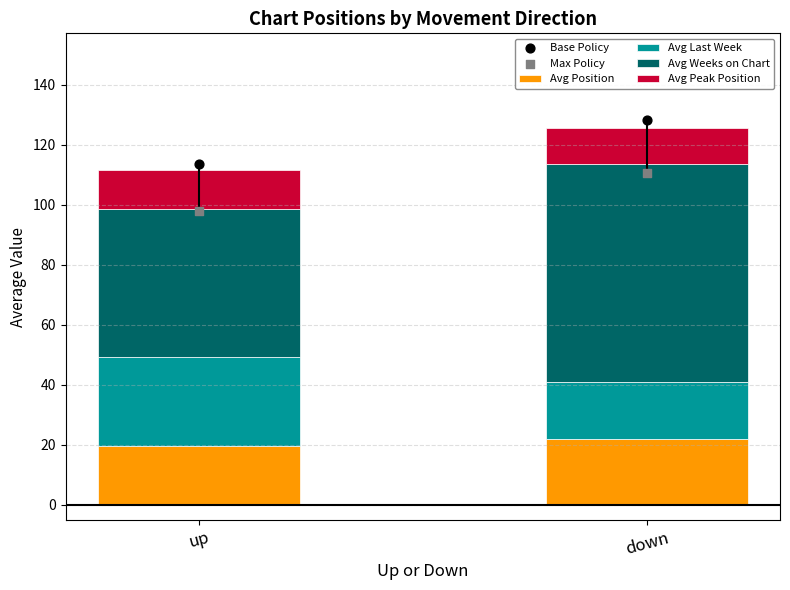

What are all the series names shown in the legend?

Avg Position, Avg Last Week, Avg Weeks on Chart, Avg Peak Position, Base Policy, Max Policy